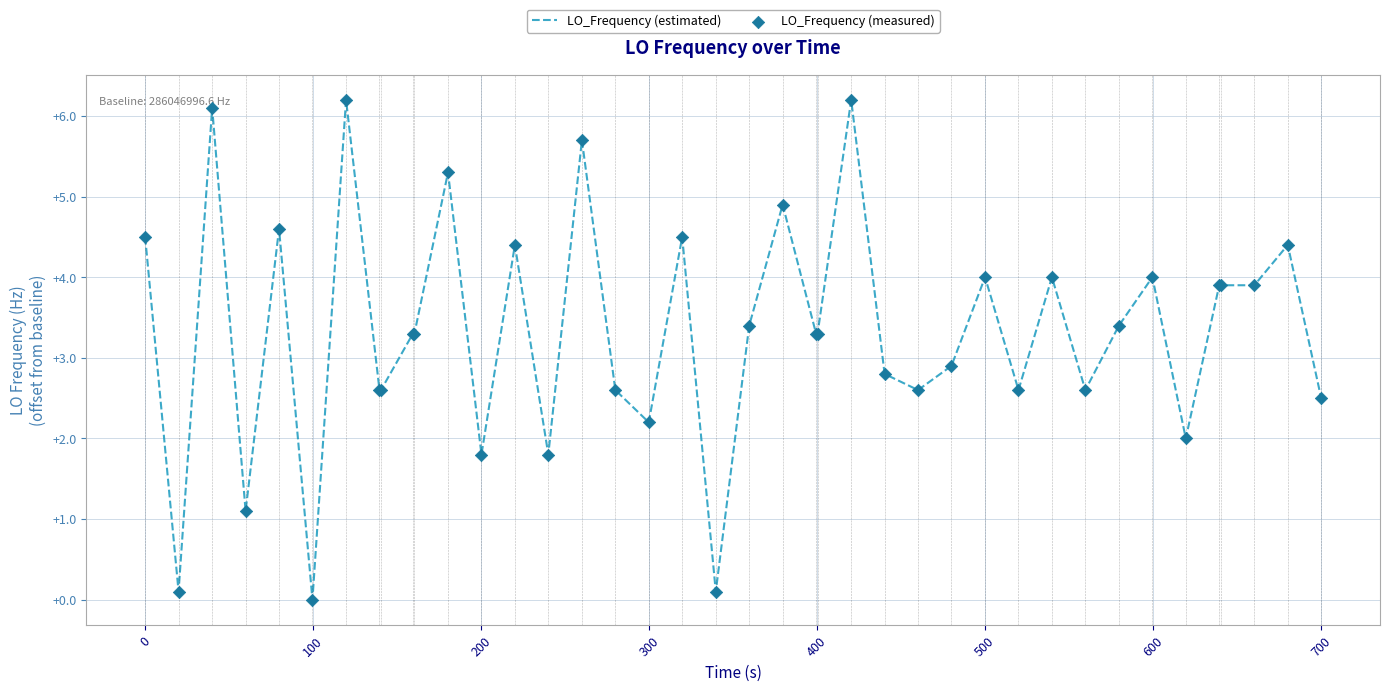

What is the difference between the maximum and minimum values?

6.2